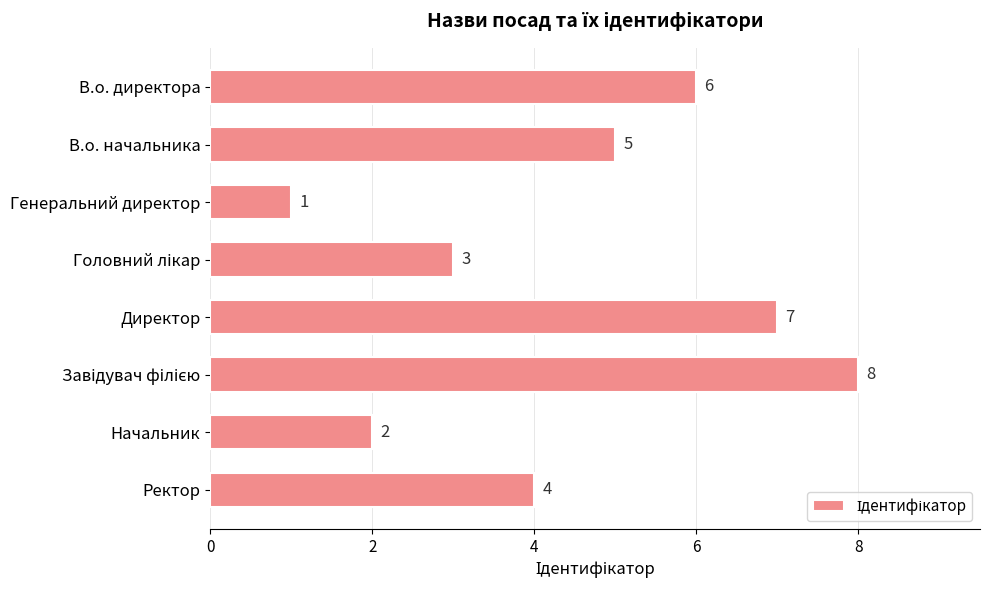

What is the sum of all values?

36